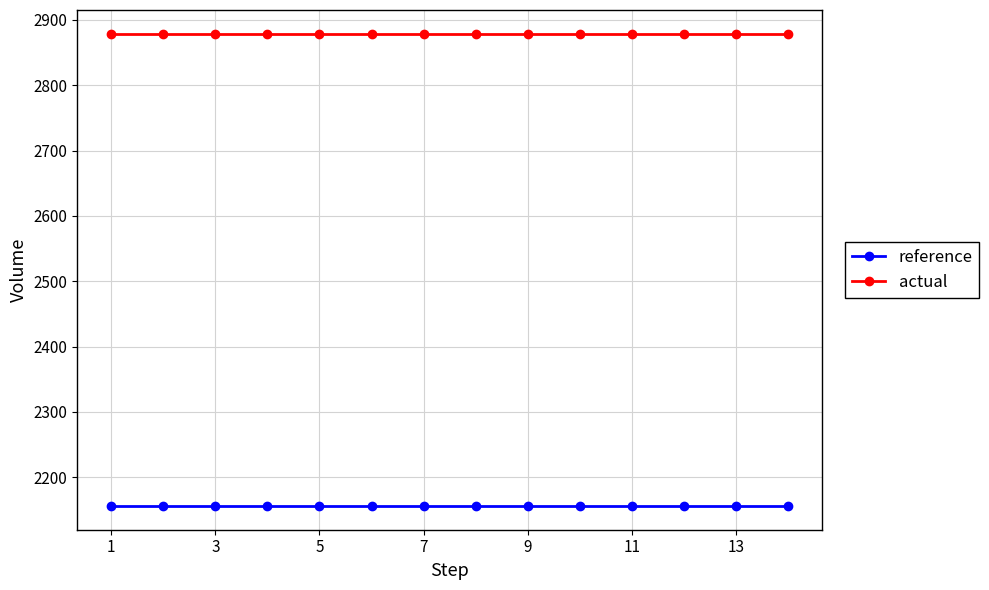

What is the value of the actual point at the 12th from the left?

2879.0